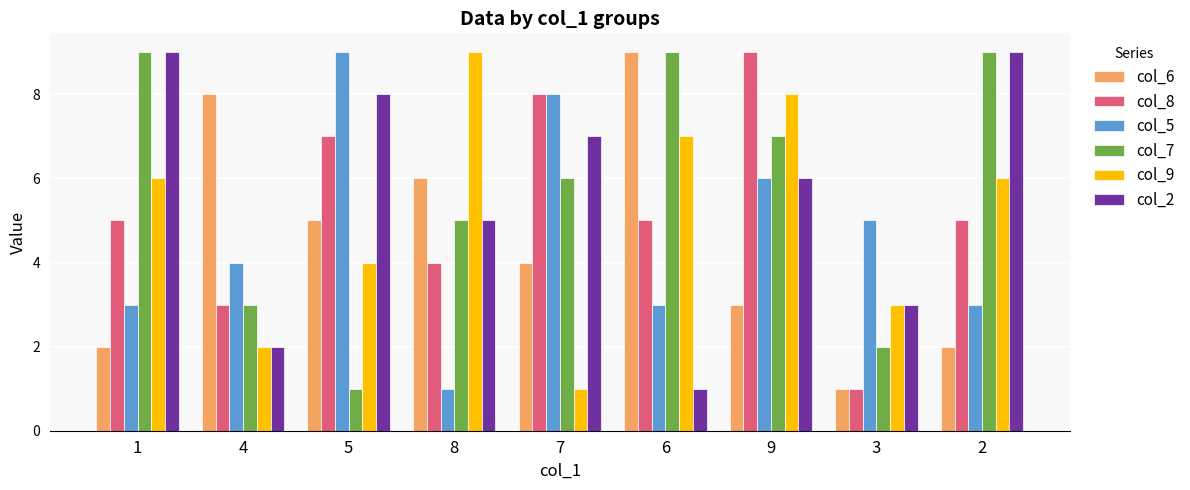

Is it true that col_9 equals 6 at 5?

False